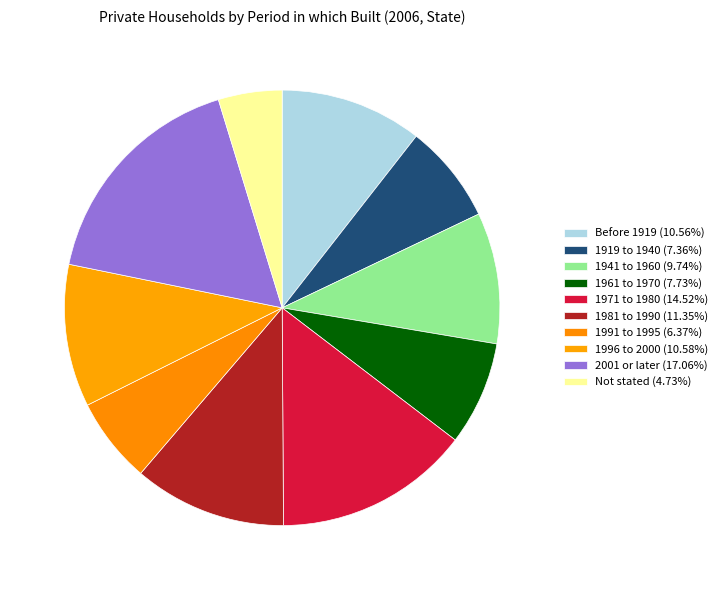

True or false: 1919 to 1940 accounts for 7% of the total.

True